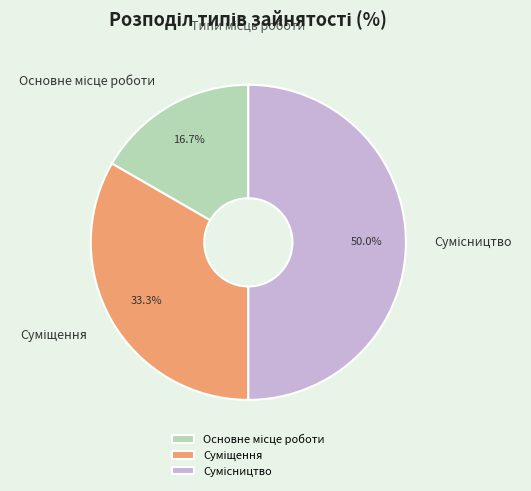

Count the number of slices in the pie.

3